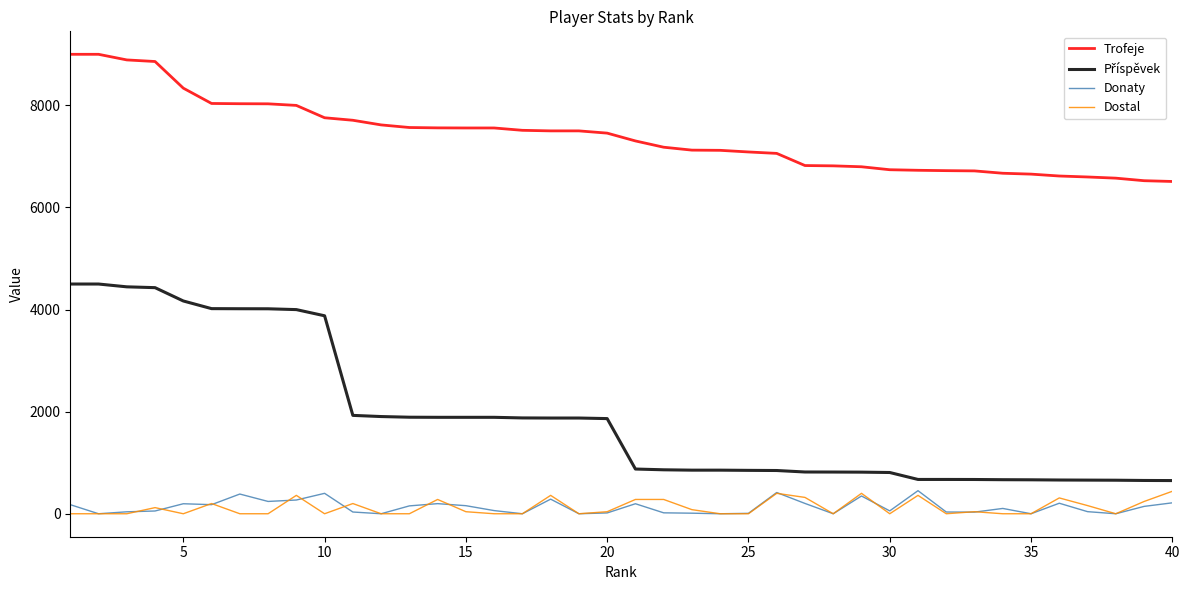

True or false: Donaty and Trofeje intersect in this chart.

False